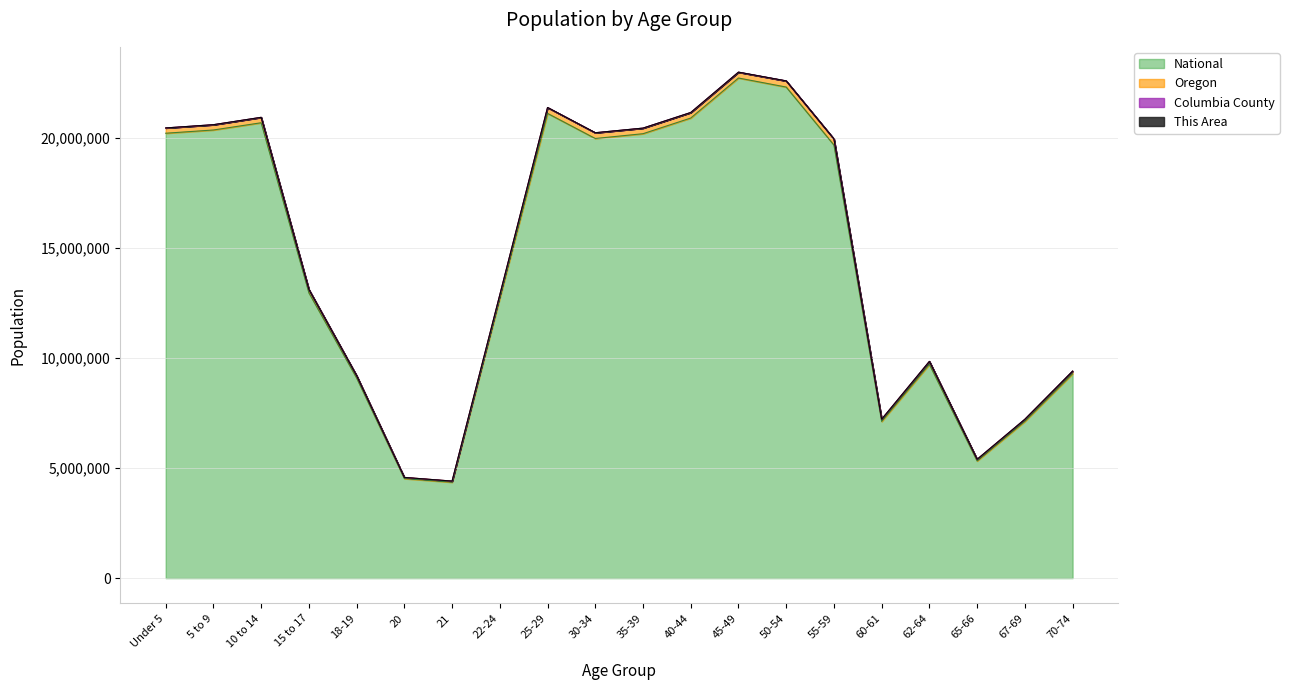

Where is National nearest to the value 13531442?

15 to 17